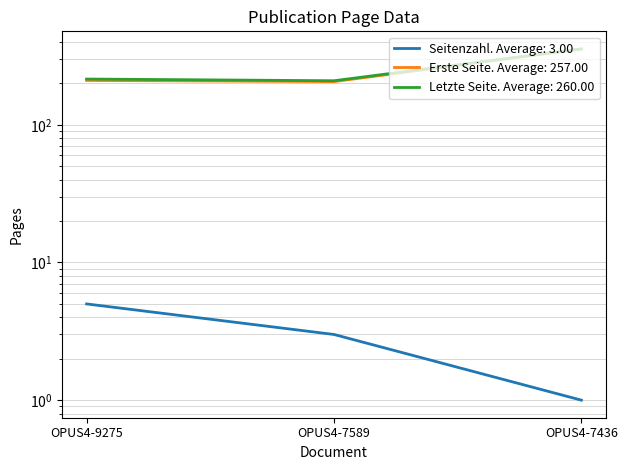

What is the greatest value displayed?

356